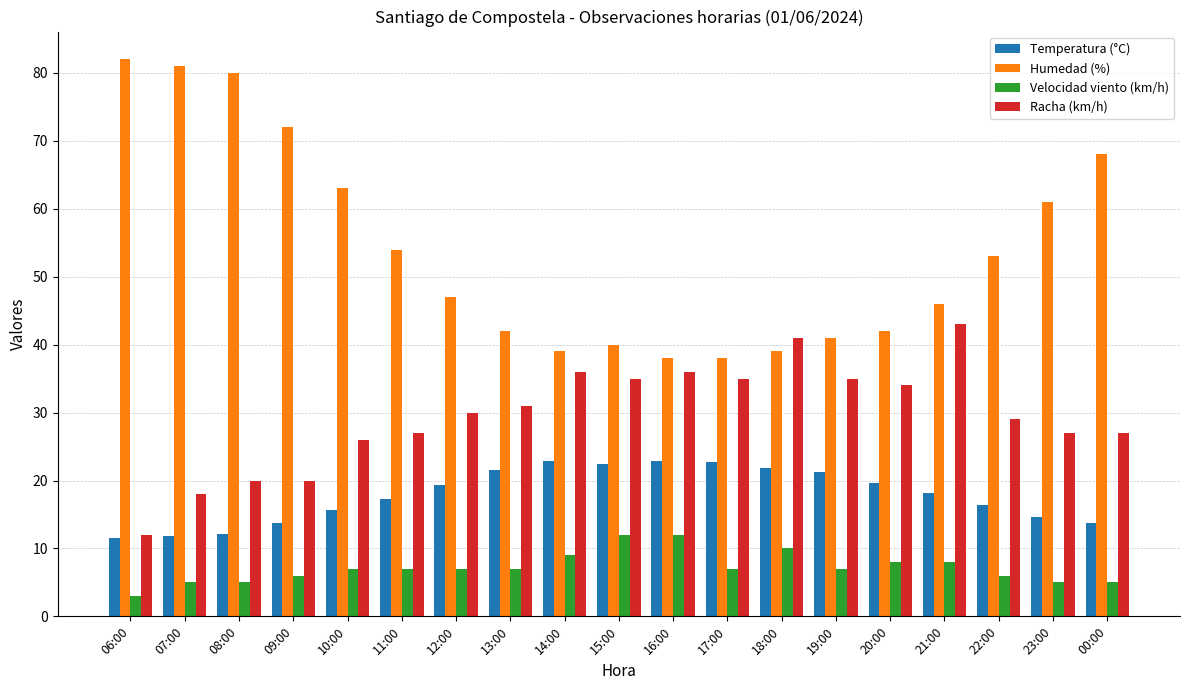

What is the sum of the Temperatura (°C) values at 00:00 and 18:00?

35.6